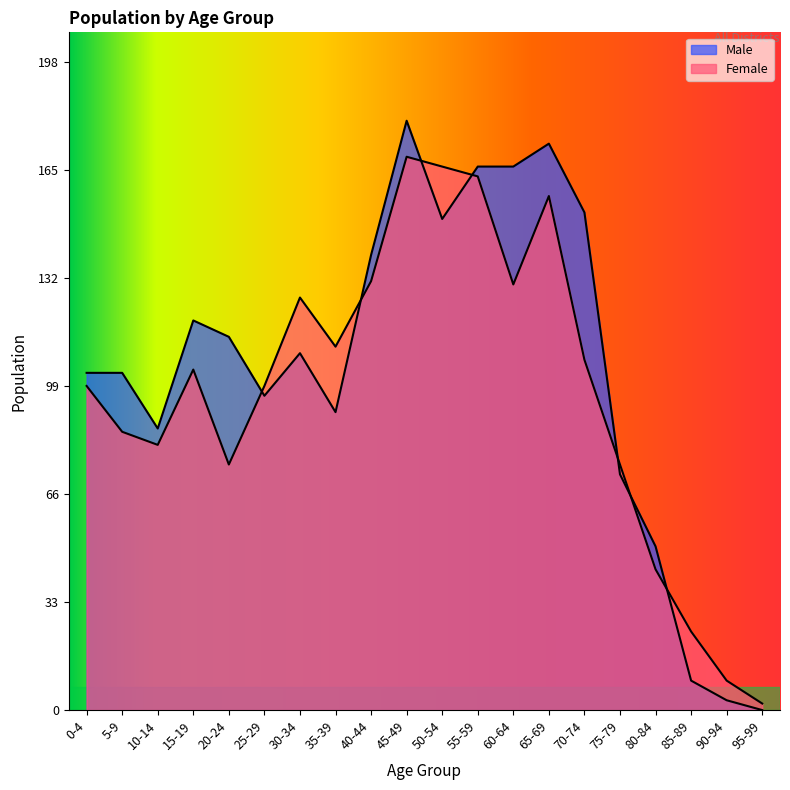

Where do Female and Male first cross each other?

20-24 and 25-29